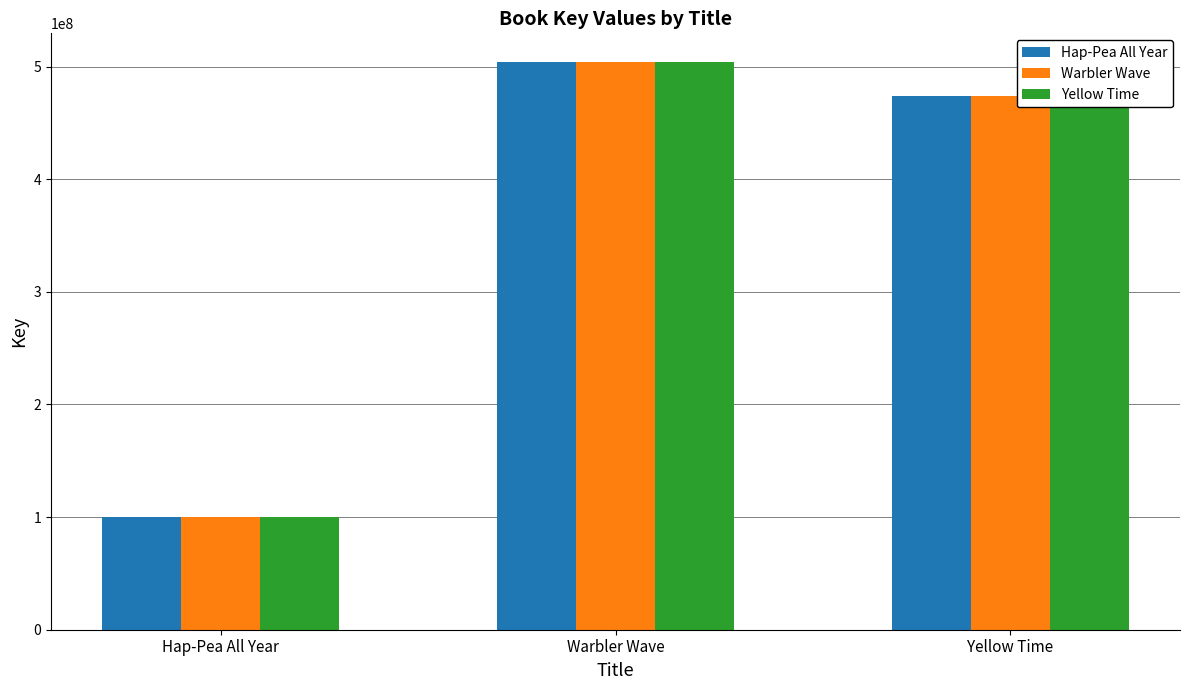

What is the label of the 1st bar from the left?

Hap-Pea All Year